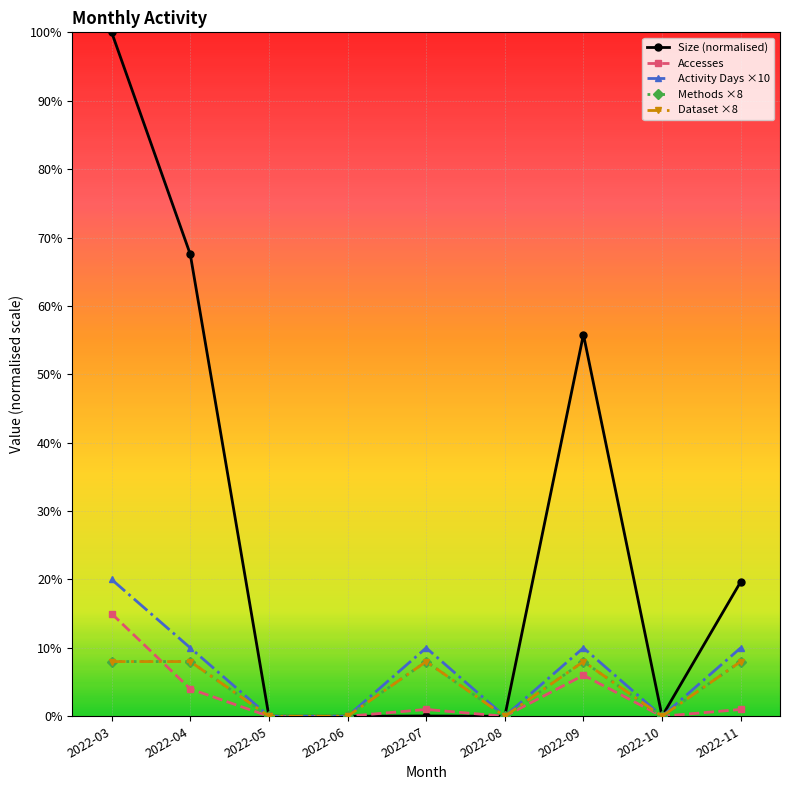

What is the value of the Accesses point at the 7th from the left?

6.0